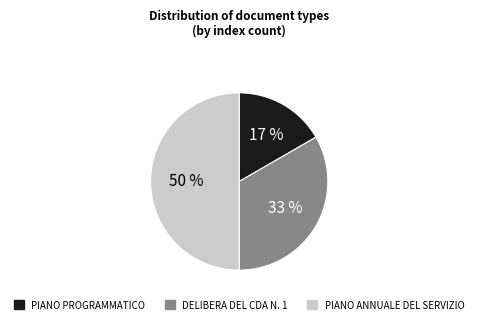

Does DELIBERA DEL CDA N. 1 account for over 50% of the chart?

No